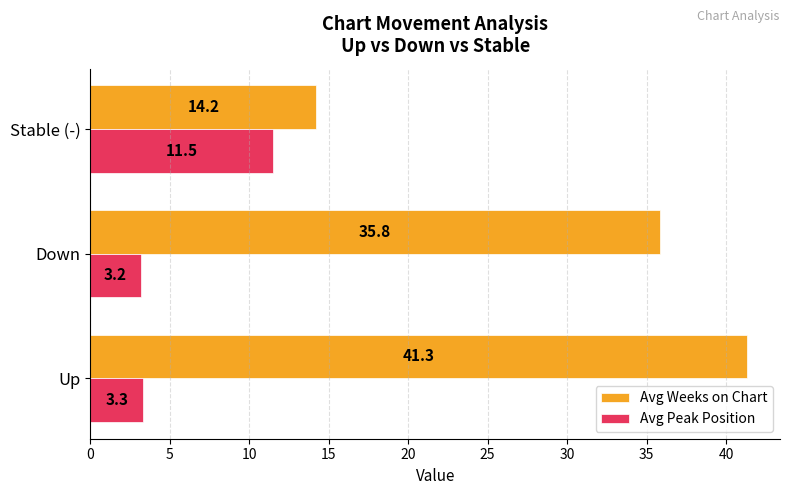

Which series has the largest range (max minus min)?

Avg Weeks on Chart